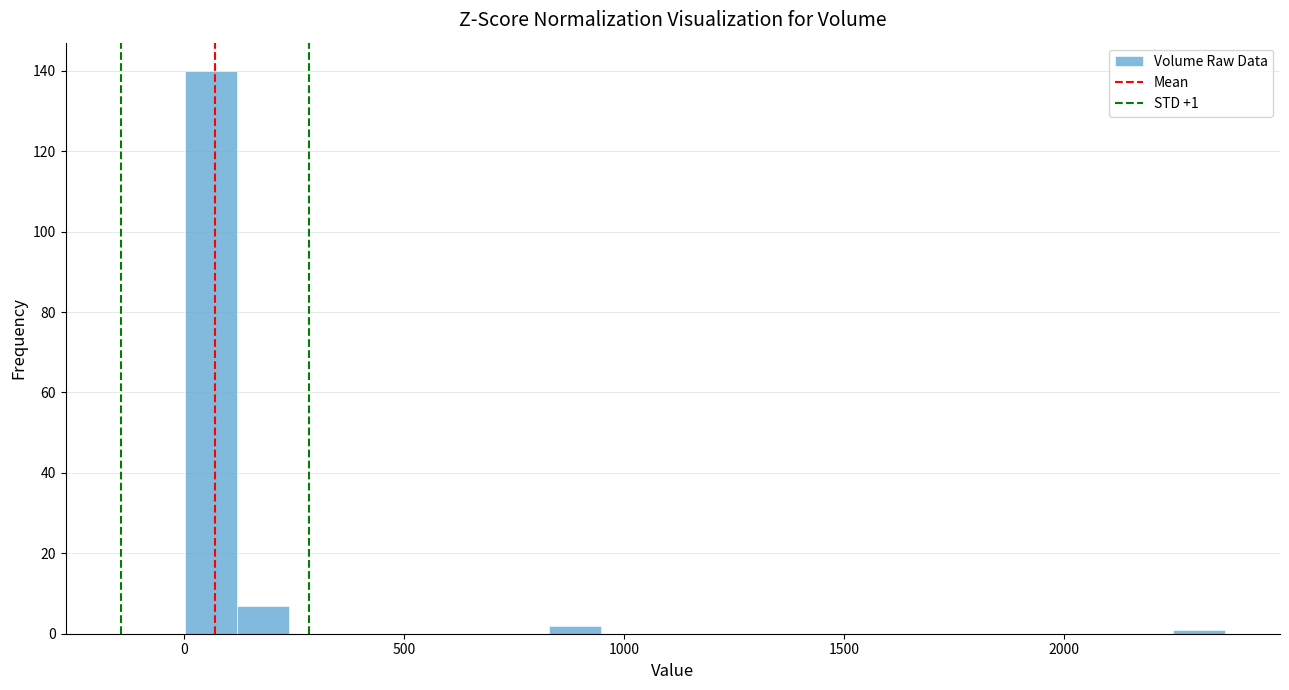

Around what value on the x-axis is the tallest bar? Give the approximate position of its centre, as read against the axis.

50